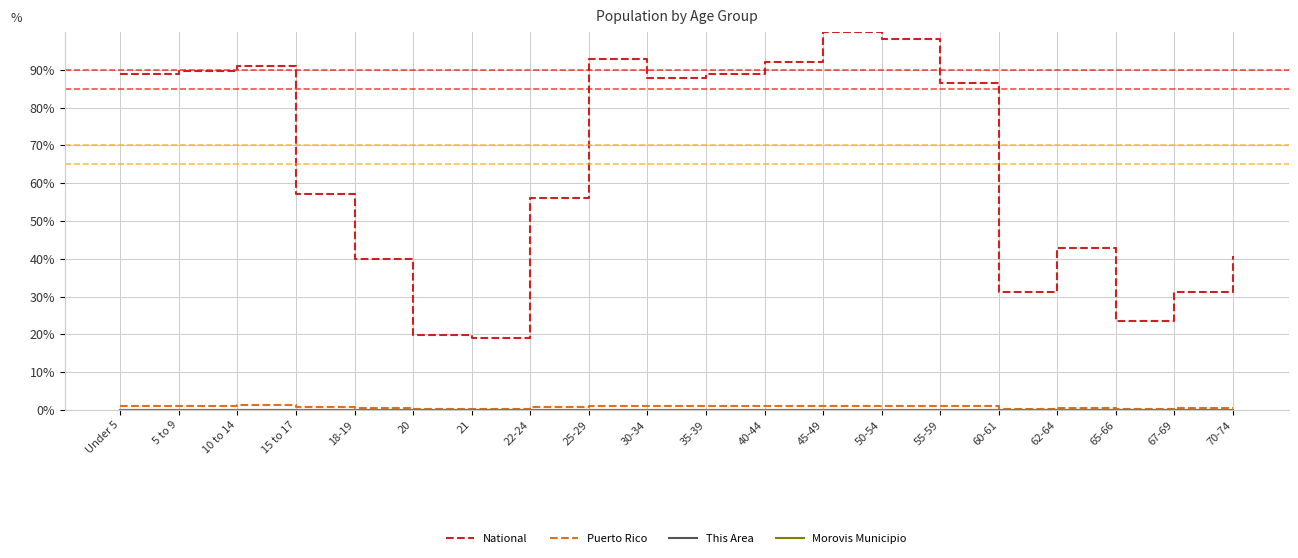

What is the maximum value shown in the chart?

100.0